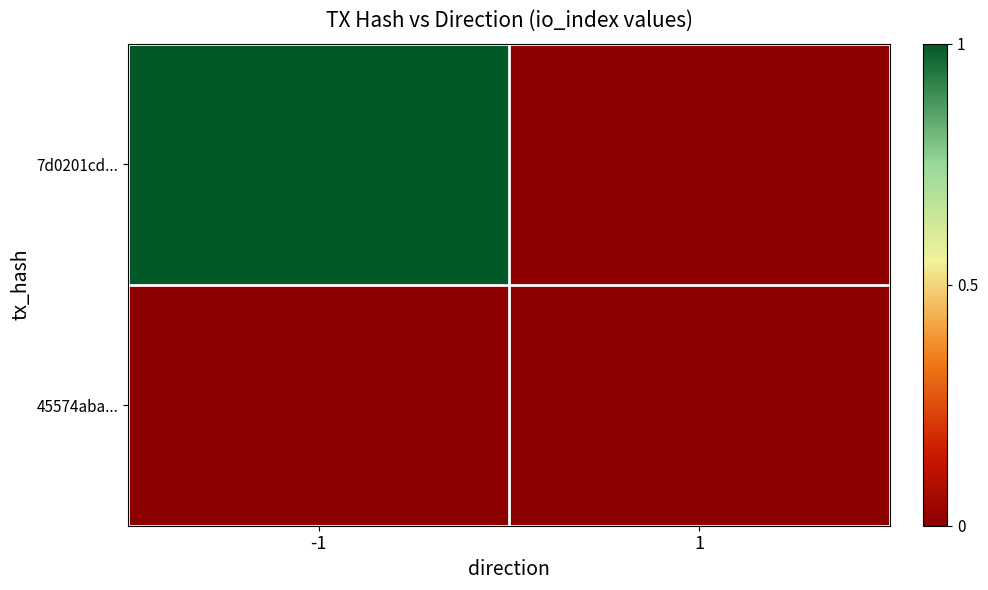

Which category has the highest value across all series?

-1